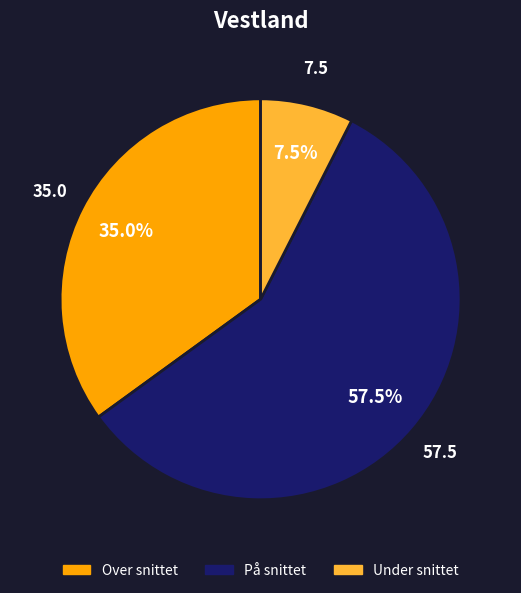

To the nearest percent, what is the combined percentage of På snittet and Over snittet?

92%